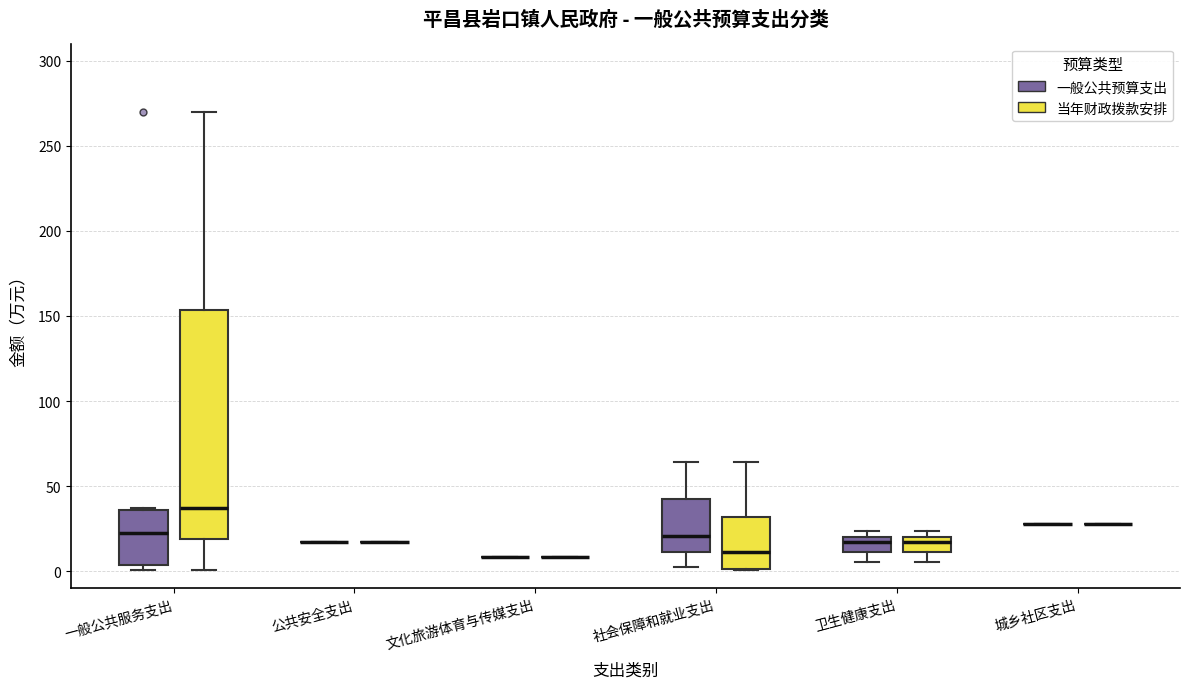

Reading left to right, transcribe this box plot: for each box, give where its median line is, the range the box spans, and where its two whiskers end, as read against the y-axis. The values are not printed on the chart, so give them approximately, as read against the axis.

一般公共服务支出 (一般公共预算支出): median 25, box 5 to 35, whiskers 0 to 35
一般公共服务支出 (当年财政拨款安排): median 35, box 20 to 155, whiskers 0 to 270
公共安全支出 (一般公共预算支出): box collapsed to a line at 15, whiskers 15 to 15
公共安全支出 (当年财政拨款安排): box collapsed to a line at 15, whiskers 15 to 15
文化旅游体育与传媒支出 (一般公共预算支出): box collapsed to a line at 10, whiskers 10 to 10
文化旅游体育与传媒支出 (当年财政拨款安排): box collapsed to a line at 10, whiskers 10 to 10
社会保障和就业支出 (一般公共预算支出): median 20, box 10 to 40, whiskers 0 to 65
社会保障和就业支出 (当年财政拨款安排): median 10, box 0 to 30, whiskers 0 to 65
卫生健康支出 (一般公共预算支出): median 15, box 10 to 20, whiskers 5 to 25
卫生健康支出 (当年财政拨款安排): median 15, box 10 to 20, whiskers 5 to 25
城乡社区支出 (一般公共预算支出): box collapsed to a line at 30, whiskers 30 to 30
城乡社区支出 (当年财政拨款安排): box collapsed to a line at 30, whiskers 30 to 30